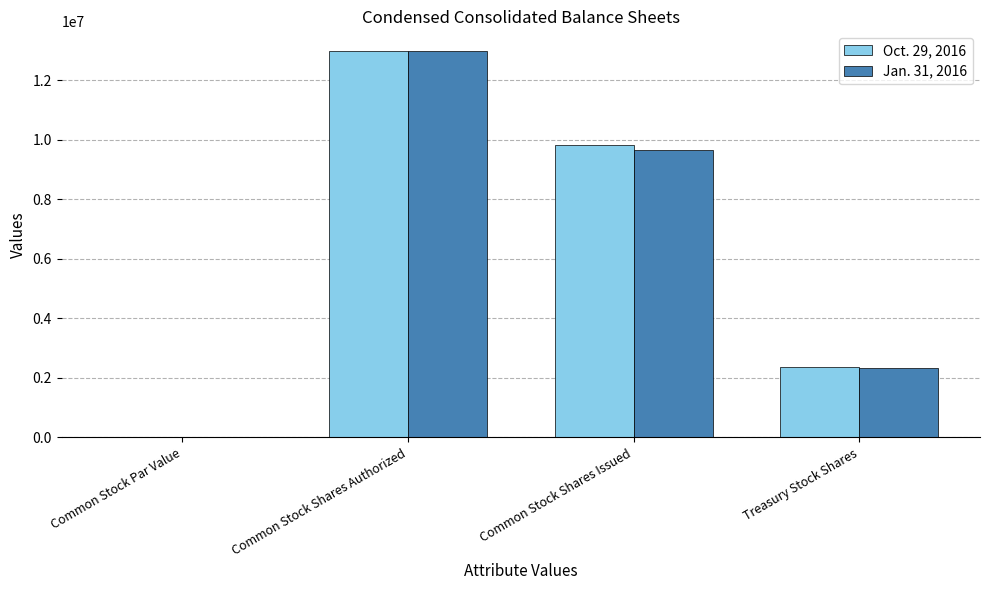

True or false: Jan. 31, 2016 has a value of 9666290.0 at Common Stock Shares Issued.

True